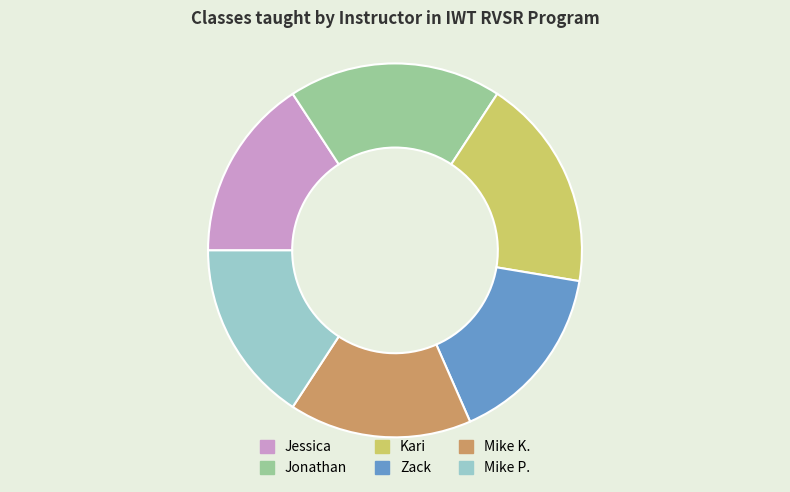

How many slices are in this pie chart?

6